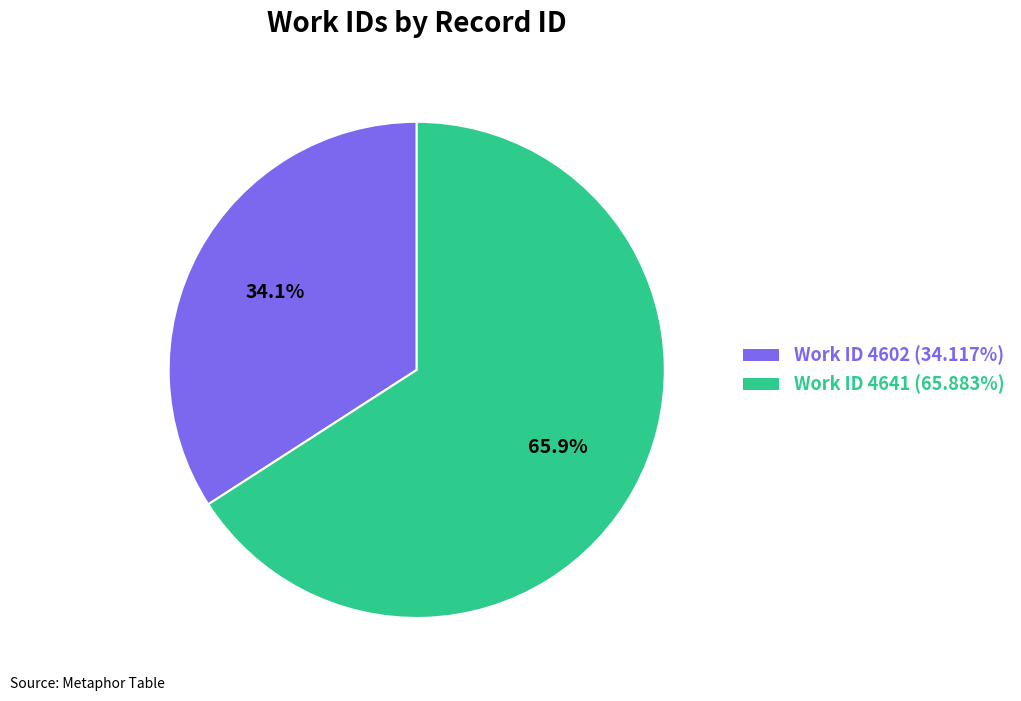

Does Work ID 4602 (34.117%) account for over 50% of the chart?

No